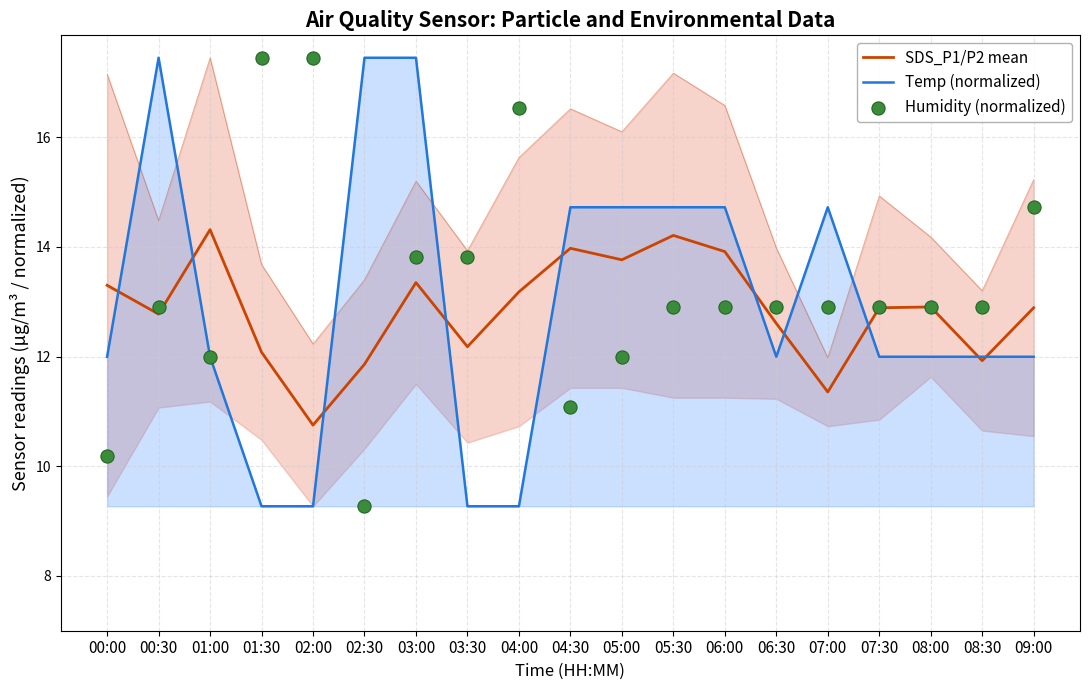

What are all the series names shown in the legend?

SDS_P1/P2 mean, Temp (normalized), Humidity (normalized)